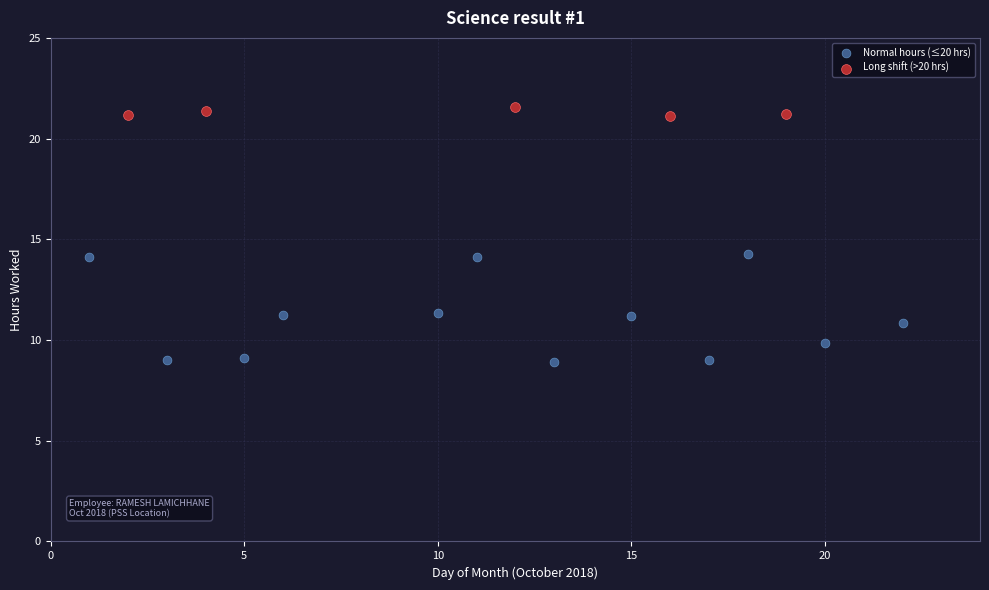

Which series reaches the minimum Y coordinate?

Normal hours (≤20 hrs)